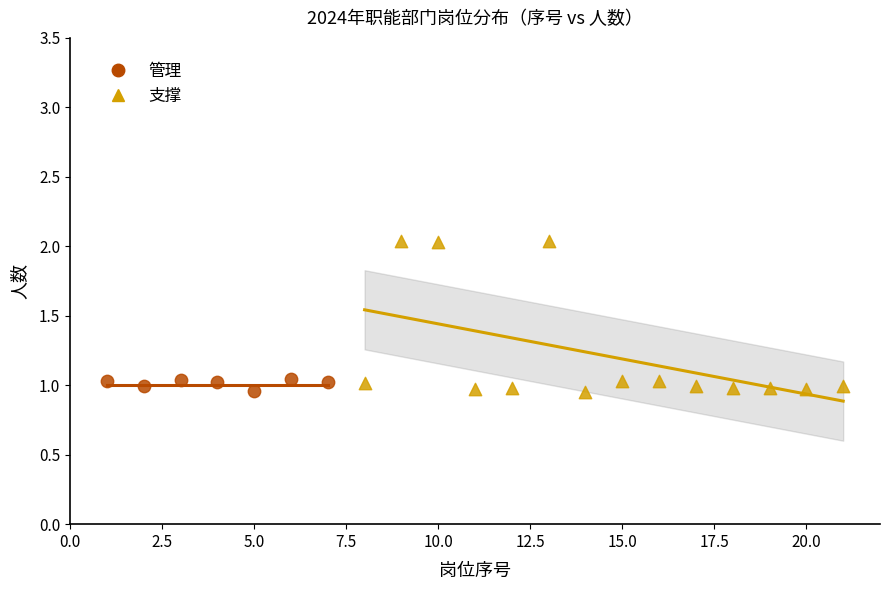

Which series reaches the maximum Y coordinate?

支撑